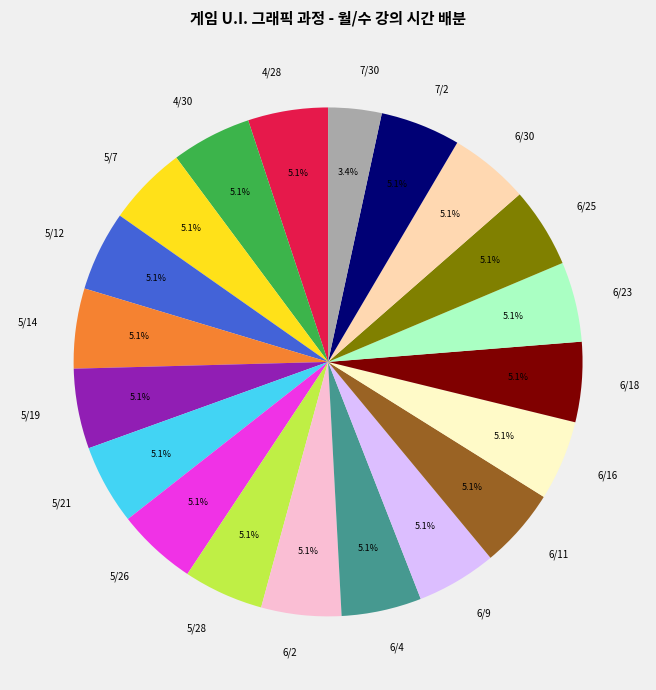

Count the number of slices in the pie.

20